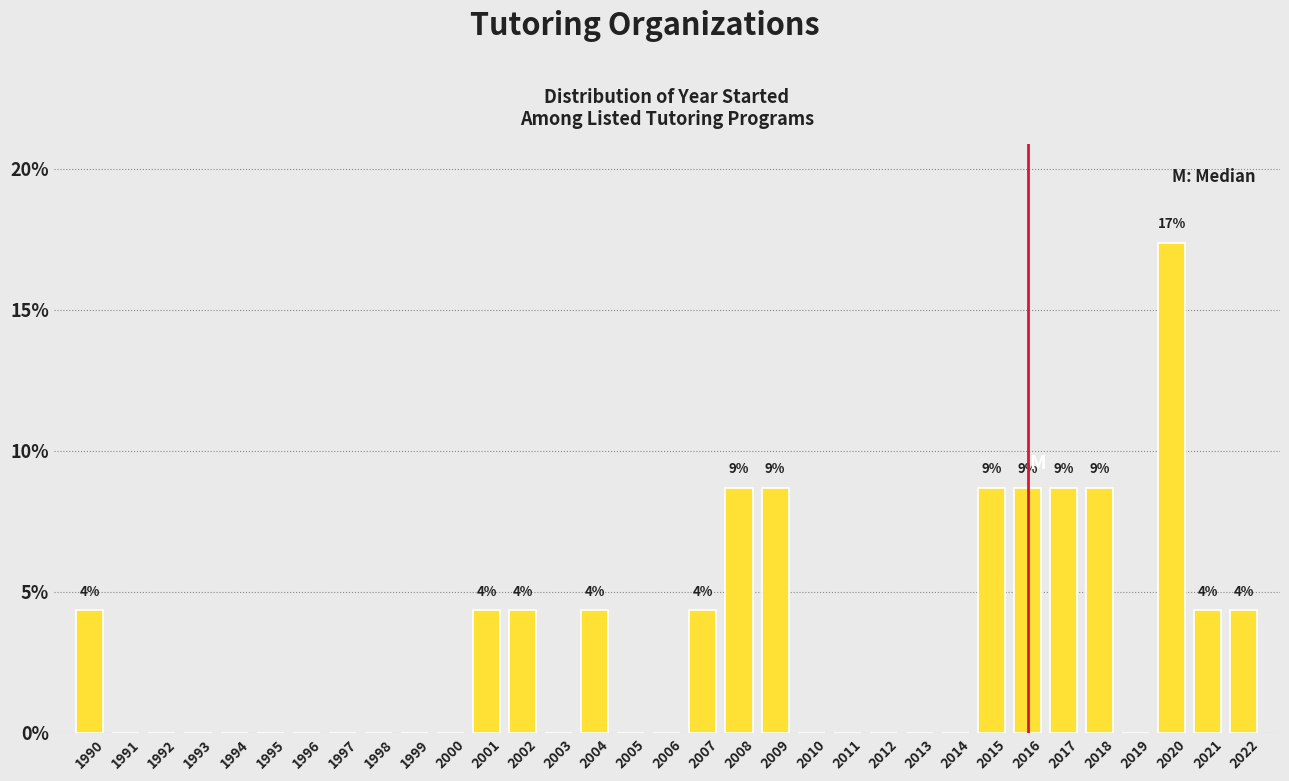

True or false: the data shows 6.5 at 2001.

False